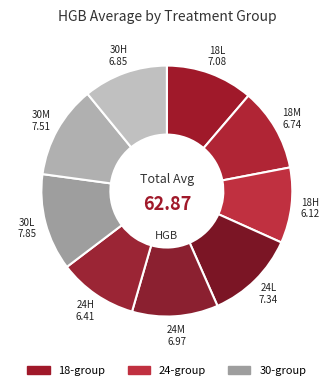

Is there any slice that represents more than half of the pie?

No